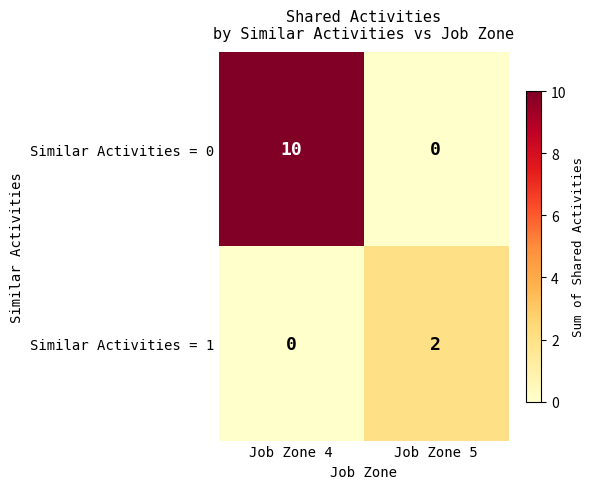

What is the sum of all Similar Activities = 0 values?

10